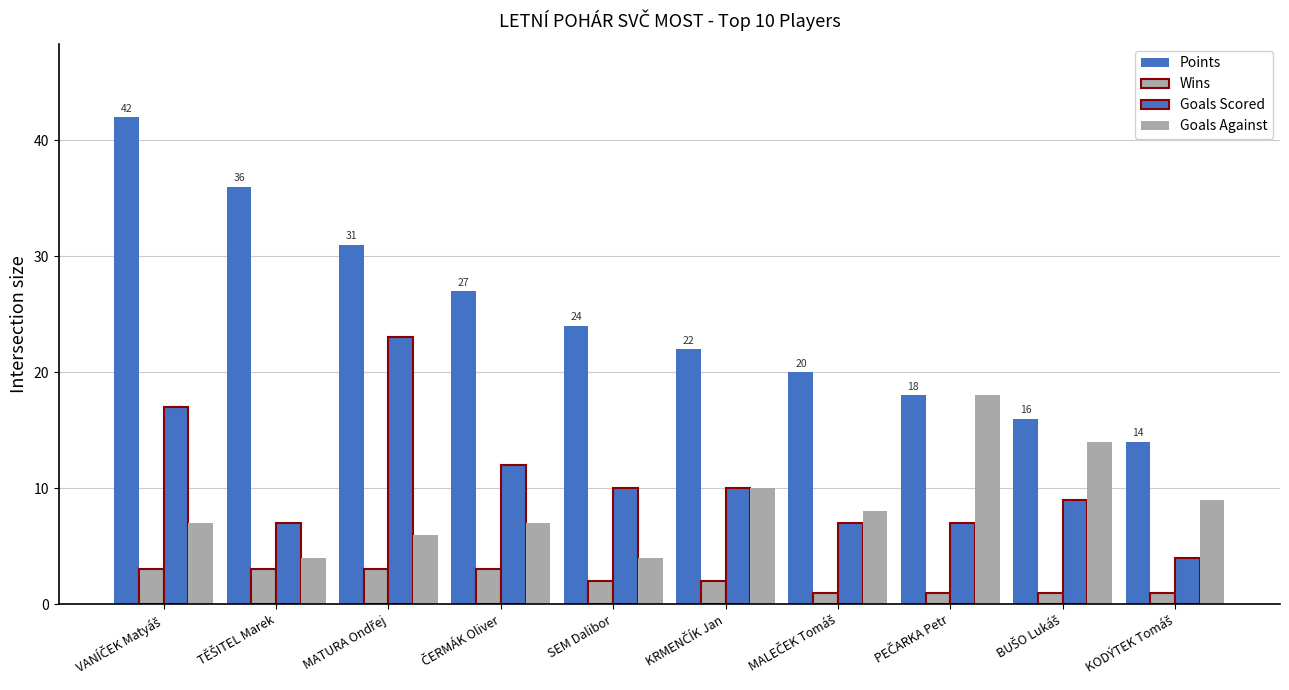

How many categories are shown in the chart?

10